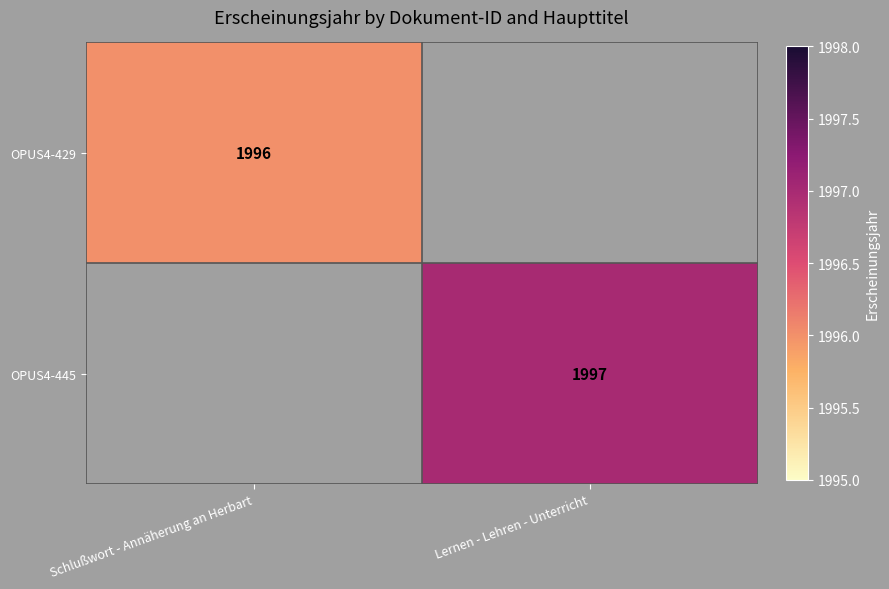

Is the value of OPUS4-429 at Schlußwort - Annäherung an Herbart greater than the value of OPUS4-445 at Lernen - Lehren - Unterricht?

No